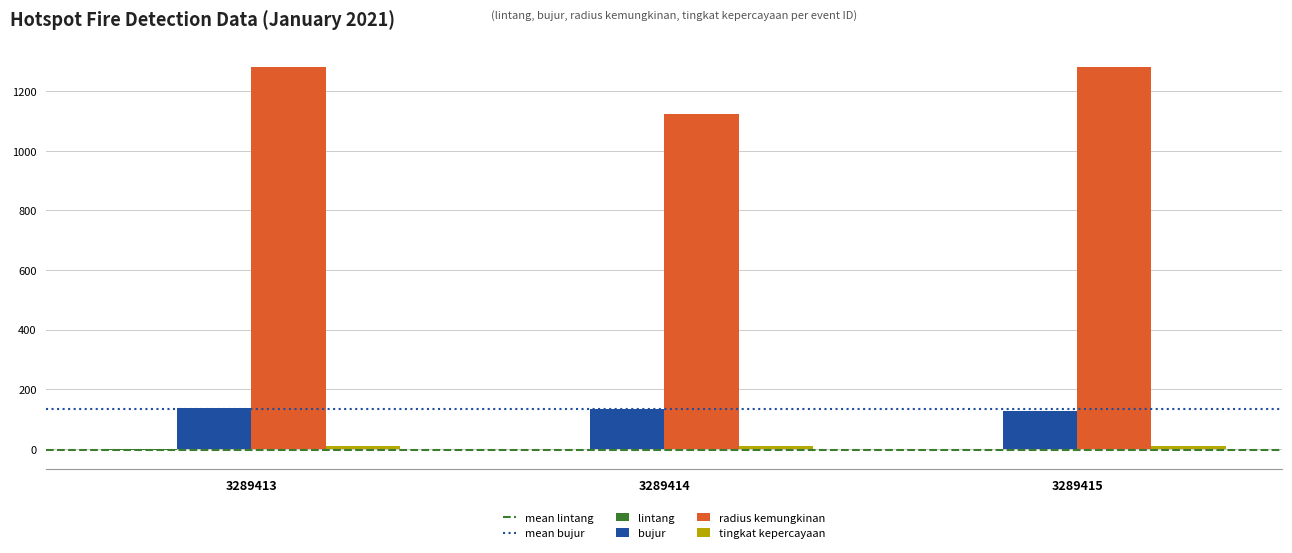

Are the bars grouped side by side (vs. stacked)?

Yes